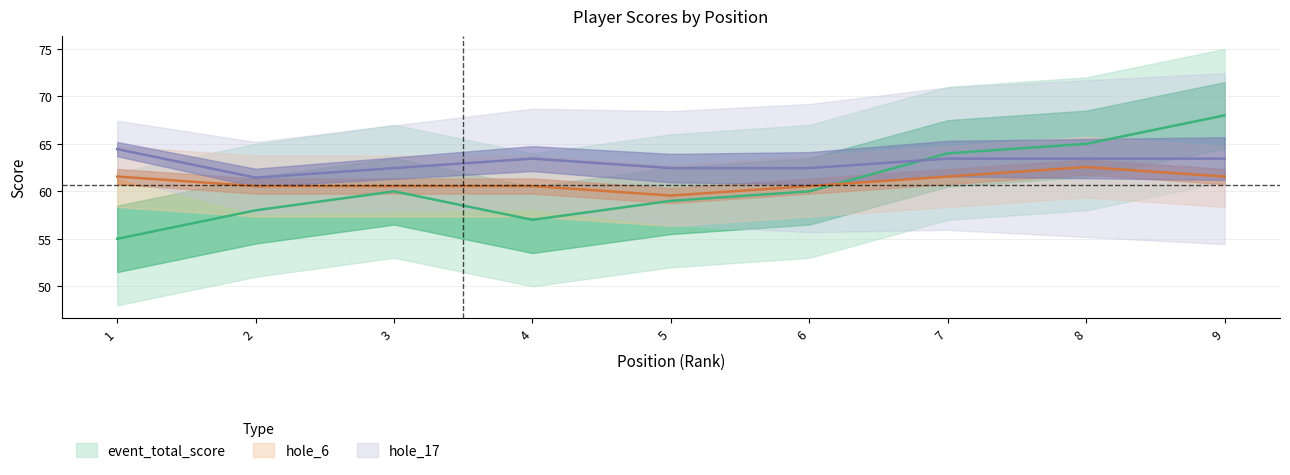

What value does the event_total_score series have at 2?

58.0